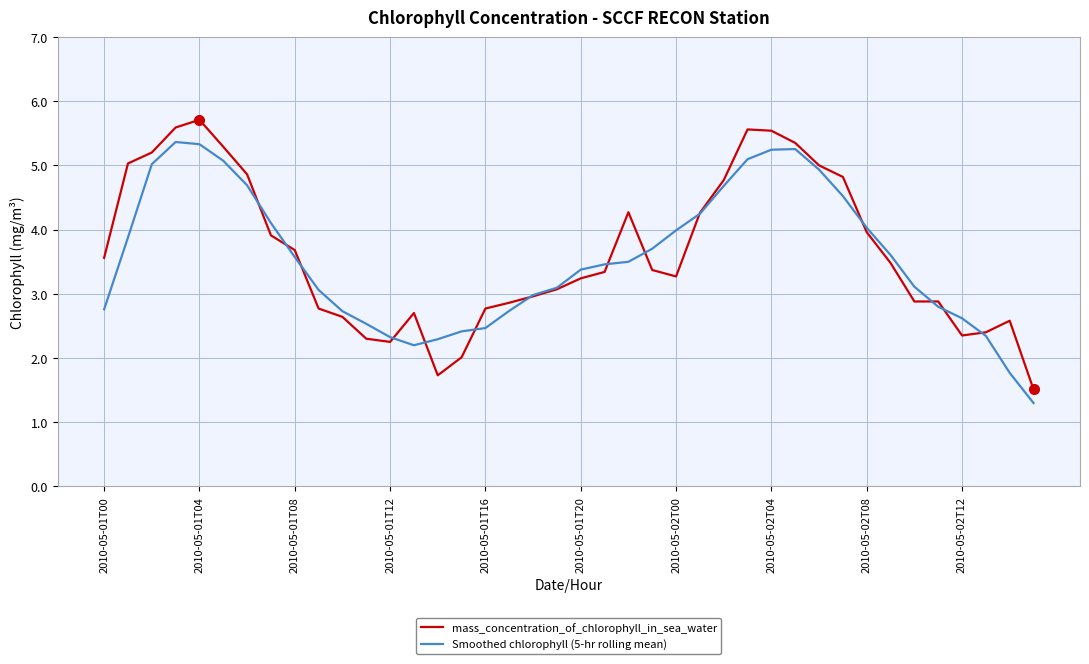

What are all the series names shown in the legend?

mass_concentration_of_chlorophyll_in_sea_water, Smoothed chlorophyll (5-hr rolling mean)